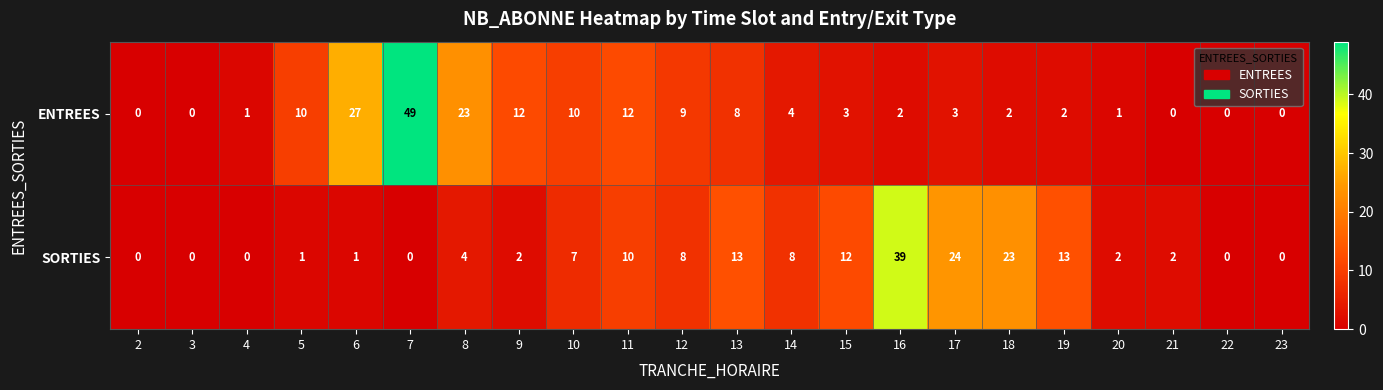

How many values in the ENTREES series are below 3?

10